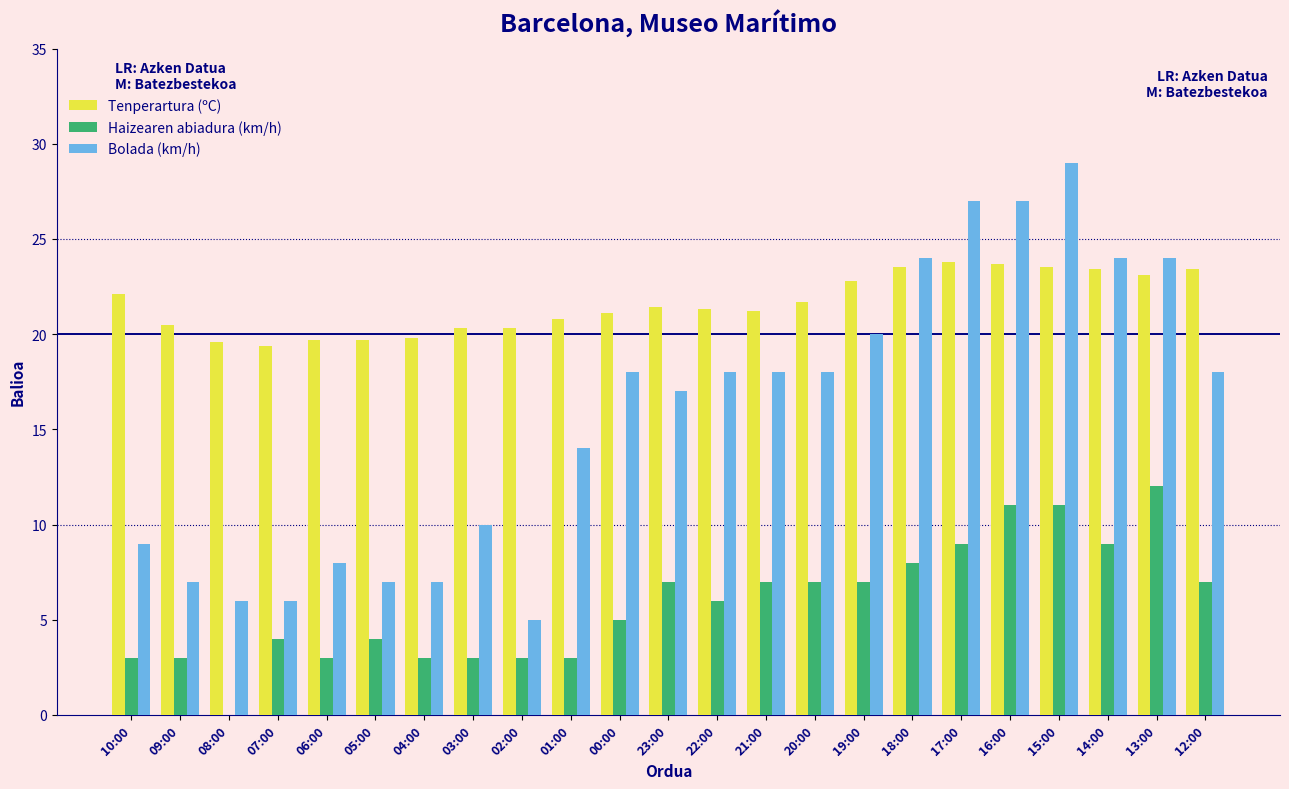

What is the sum of all Tenperartura (ºC) values?

496.1